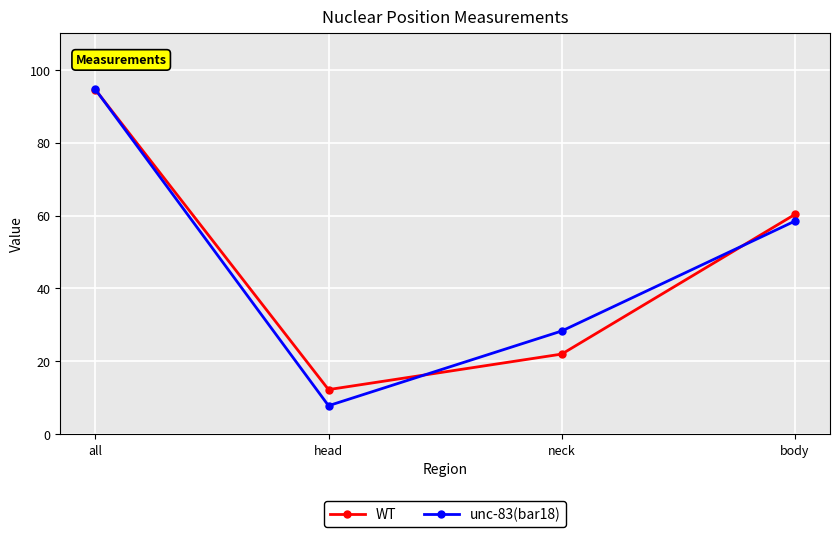

Which category has the lowest value across all series?

head